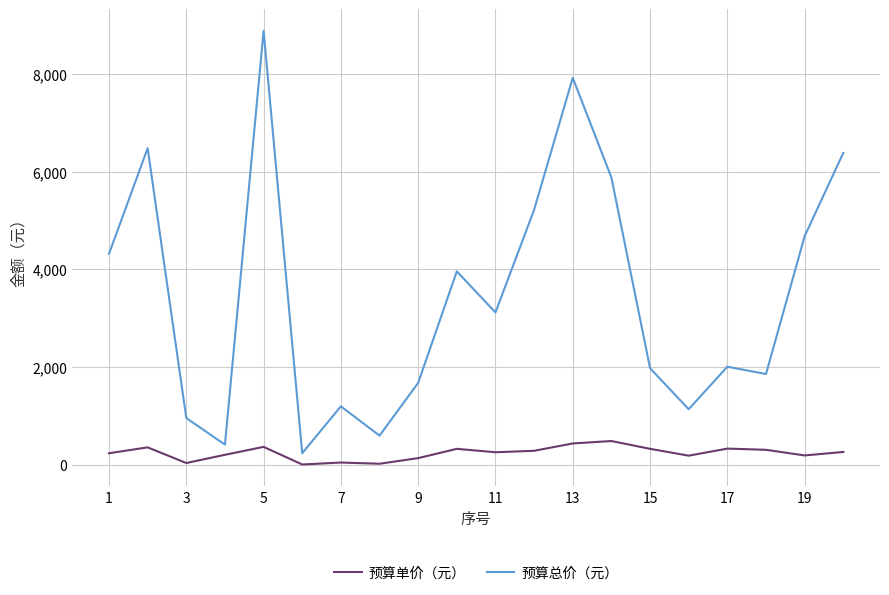

Which series has the widest spread of values?

预算总价（元）